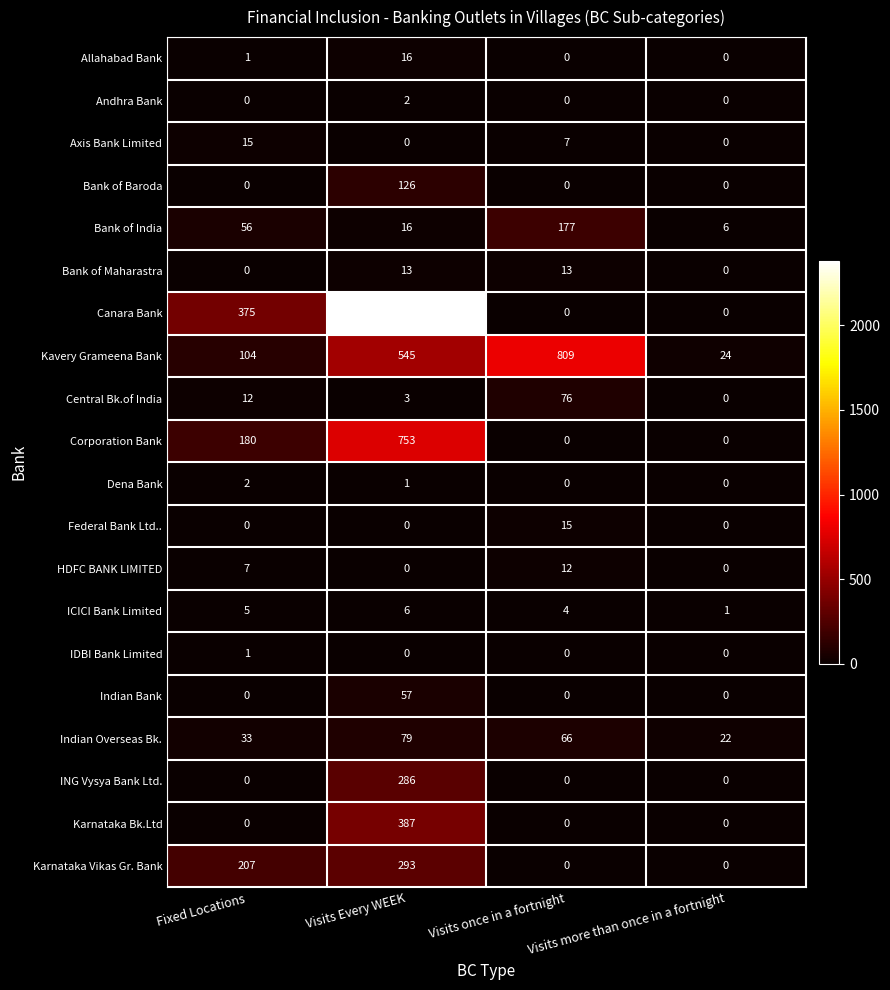

What is the difference between the maximum and minimum values in the Indian Bank series?

57